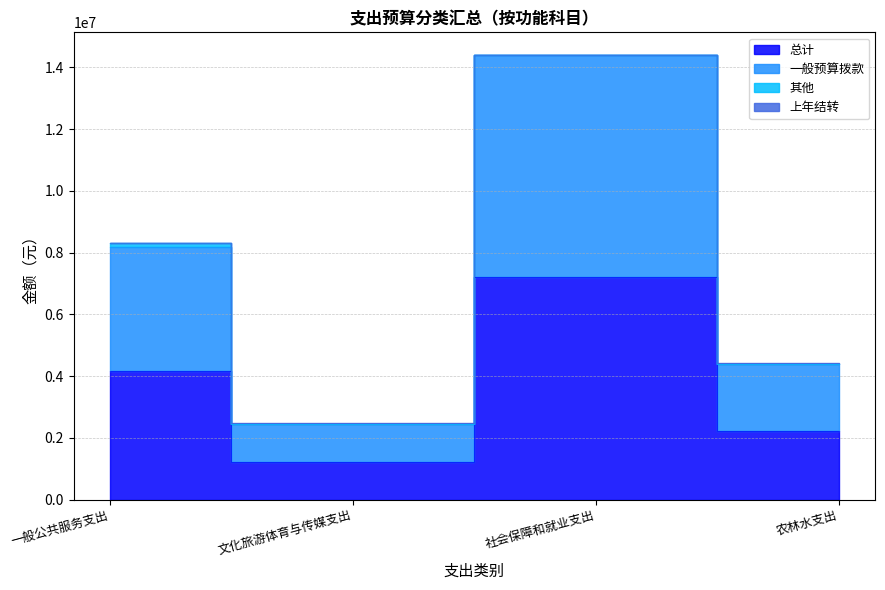

How many values in the 一般预算拨款 series exceed 8182752?

1